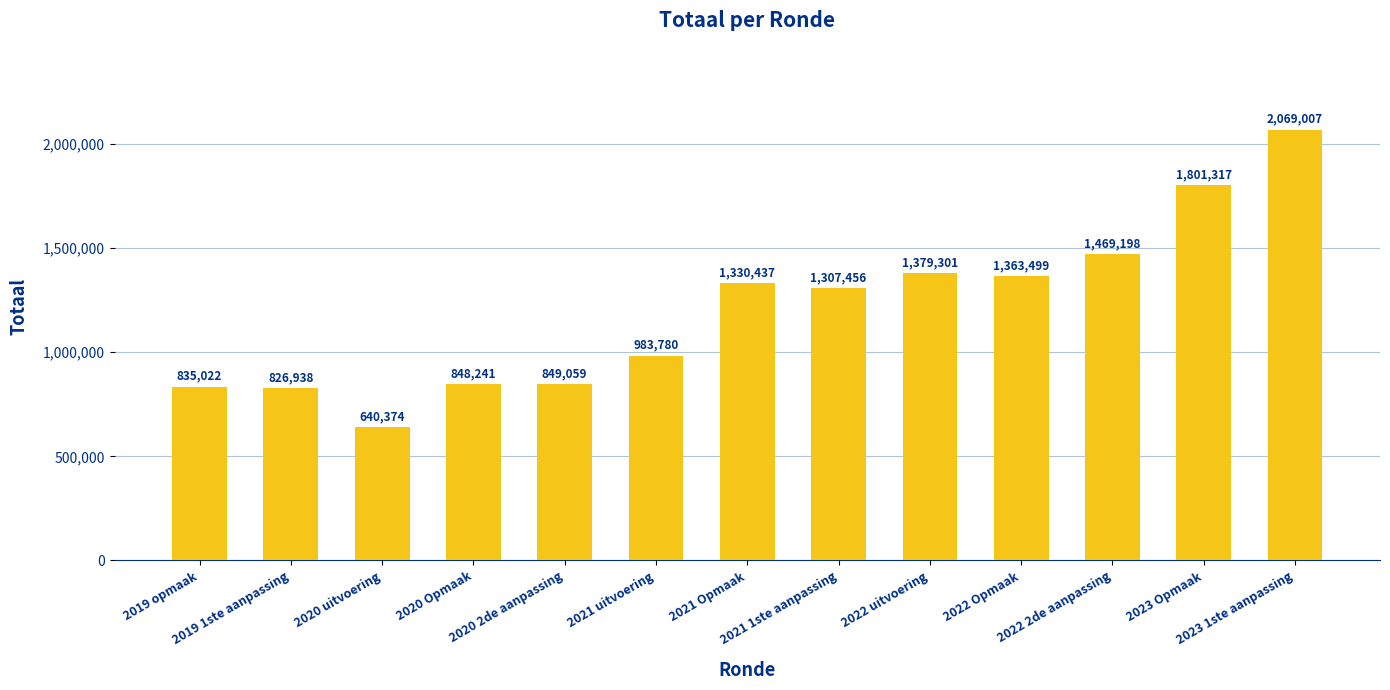

Which has a higher value, 2020 uitvoering or 2021 uitvoering?

2021 uitvoering